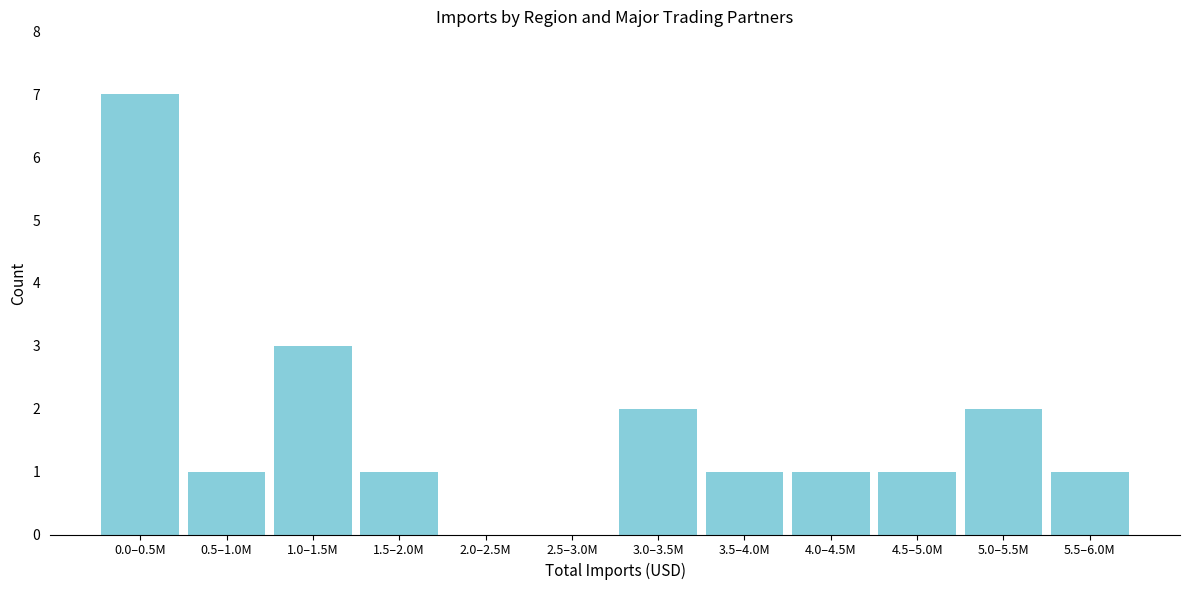

Reading left to right, list all the values displayed in this chart.

0.0–0.5M=7	0.5–1.0M=1	1.0–1.5M=3	1.5–2.0M=1	2.0–2.5M=0	2.5–3.0M=0	3.0–3.5M=2	3.5–4.0M=1	4.0–4.5M=1	4.5–5.0M=1	5.0–5.5M=2	5.5–6.0M=1